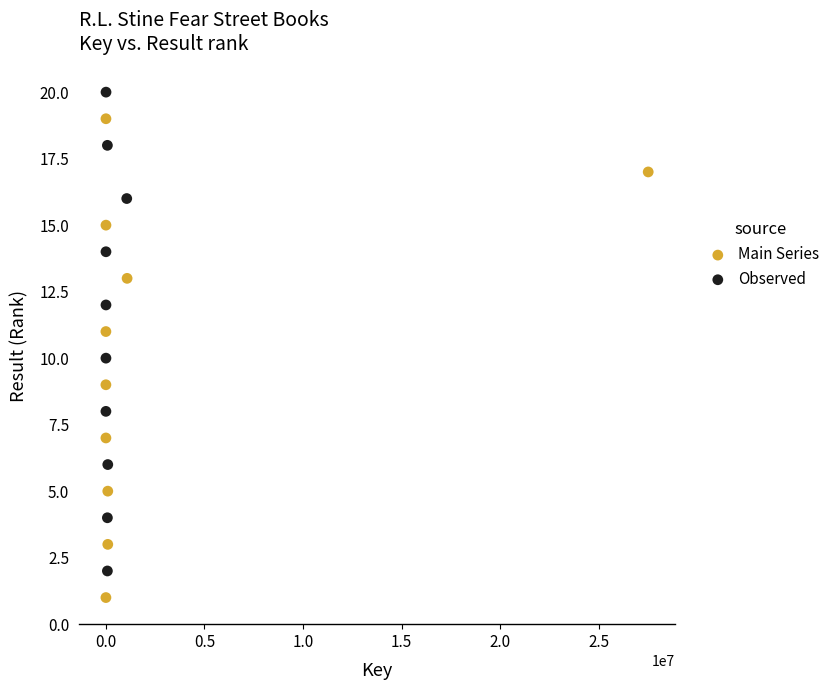

Which series contains the lowest Y value?

Main Series